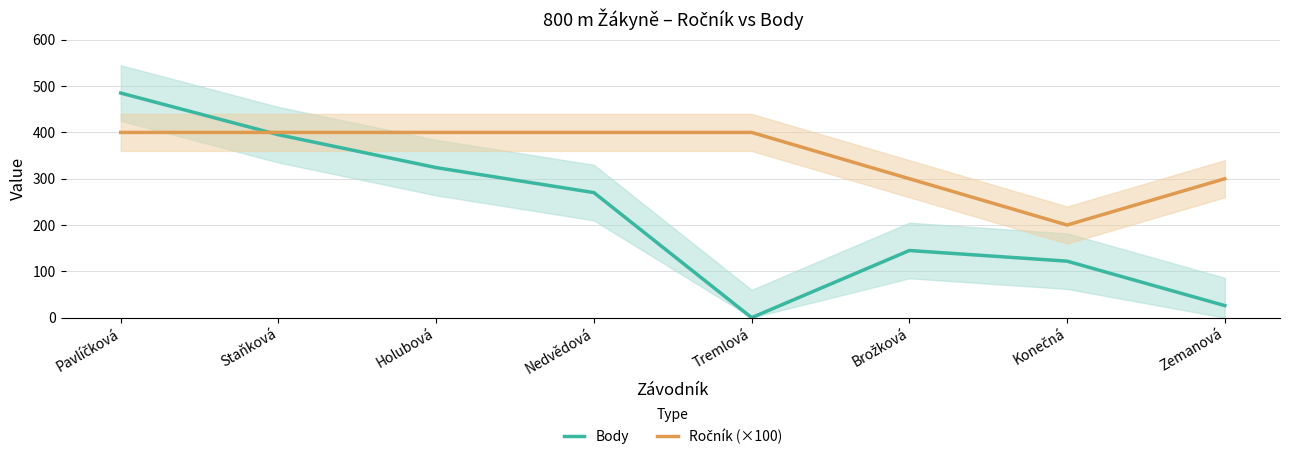

True or false: Ročník (×100) has more than 1 interior local peaks.

False